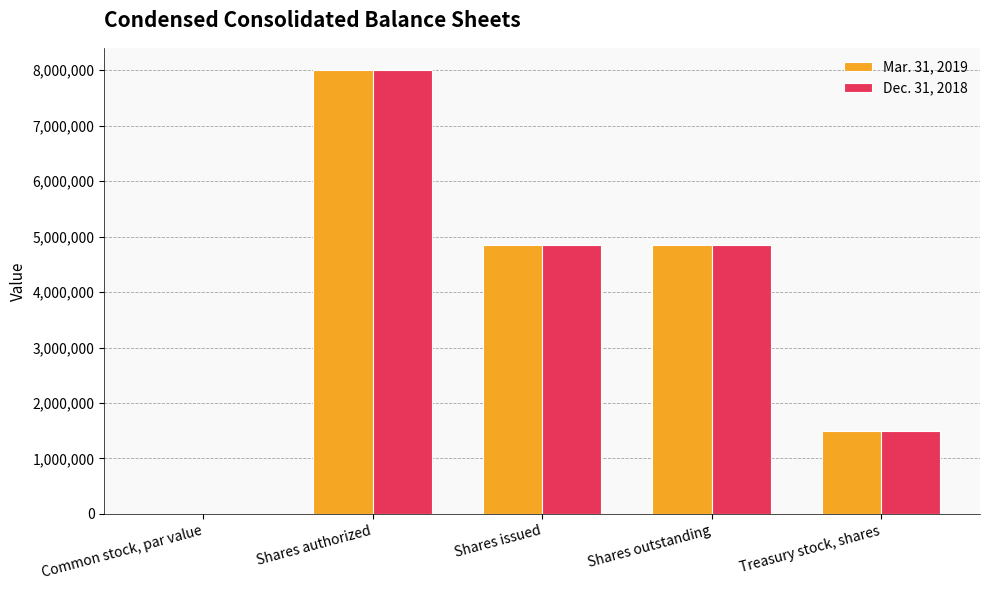

What is the total value across all series at Shares authorized?

16000000.0